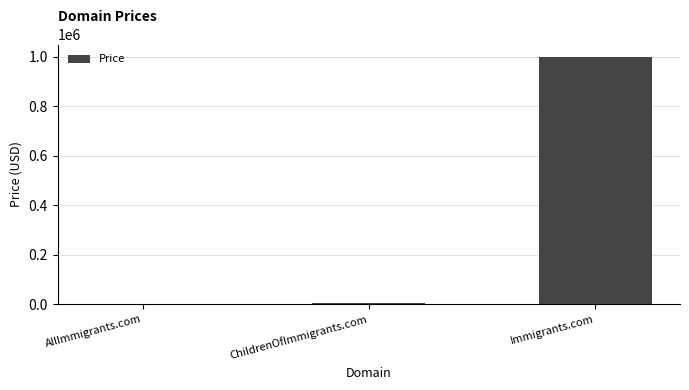

Are the bars grouped side by side (vs. stacked)?

No